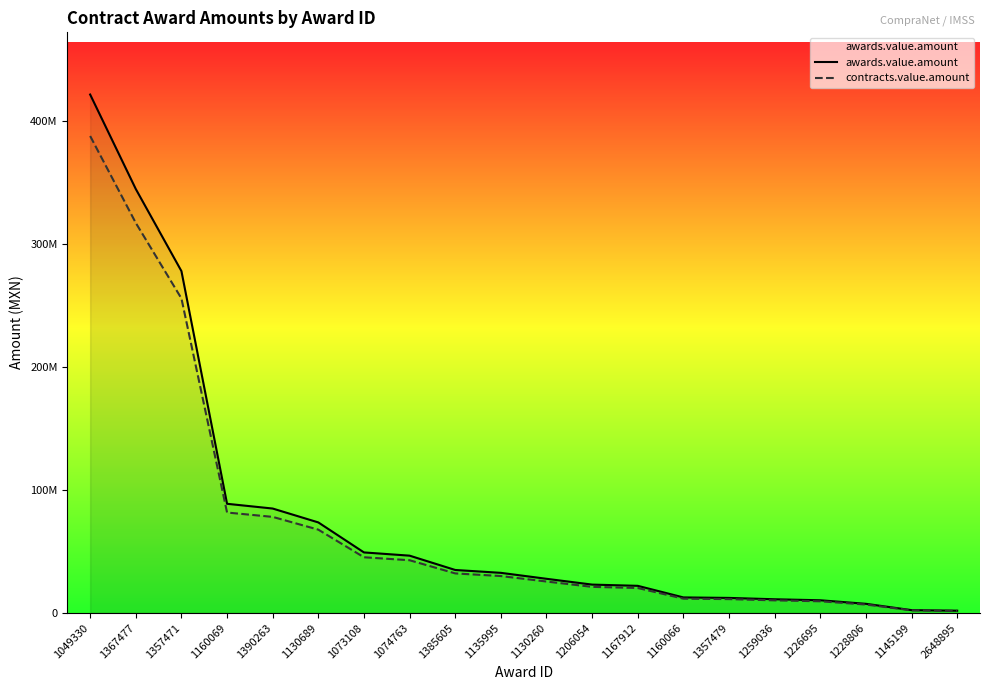

Reading right to left, transcribe all the data shown in this chart.

awards.value.amount: 1801300.0	2253600.0	7393100.0	10277340.0	11092500.0	12194000.0	12591530.0	22021440.0	23027670.0	27748320.0	32592700.0	34927200.0	46575000.0	49206000.0	73624040.0	84920610.0	88778940.0	278137200.0	344928000.0	421812190.0
contracts.value.amount: 1657196.0	2073312.0	6801652.0	9455152.8	10205100.0	11218480.0	11584207.6	20259724.8	21185456.4	25528454.4	29985284.0	32133024.0	42849000.0	45269520.0	67734116.8	78126961.2	81676624.8	255886224.0	317333760.0	388067214.8